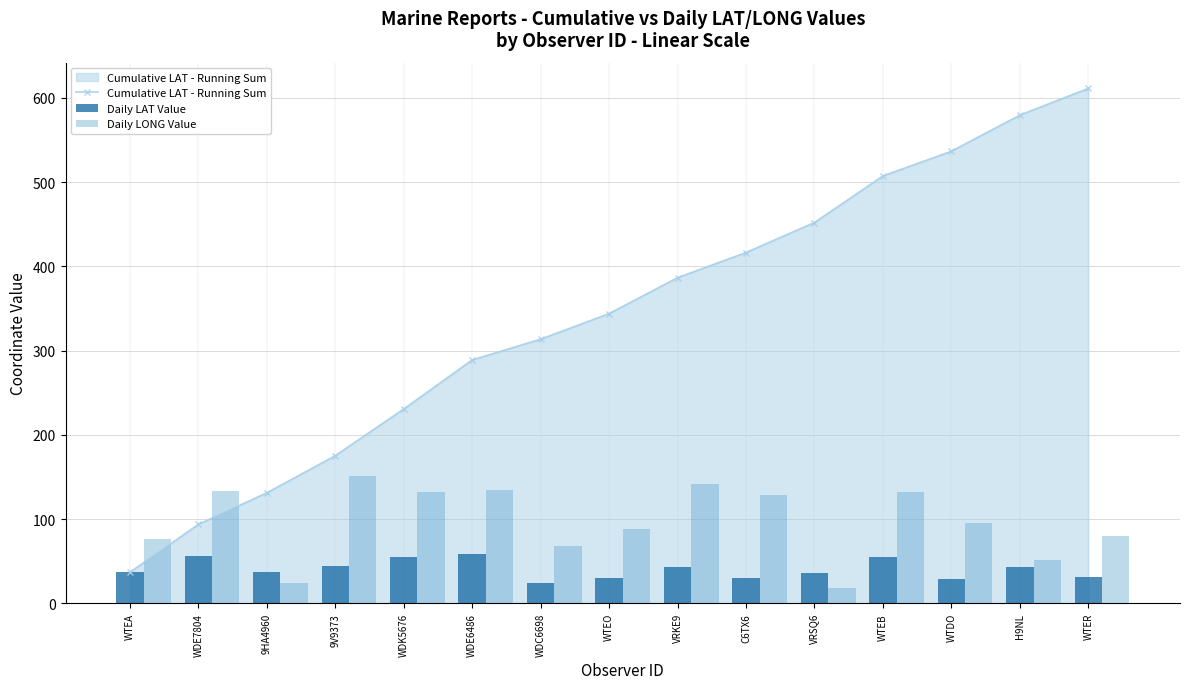

What is the average value of the Cumulative LAT - Running Sum series?

340.3